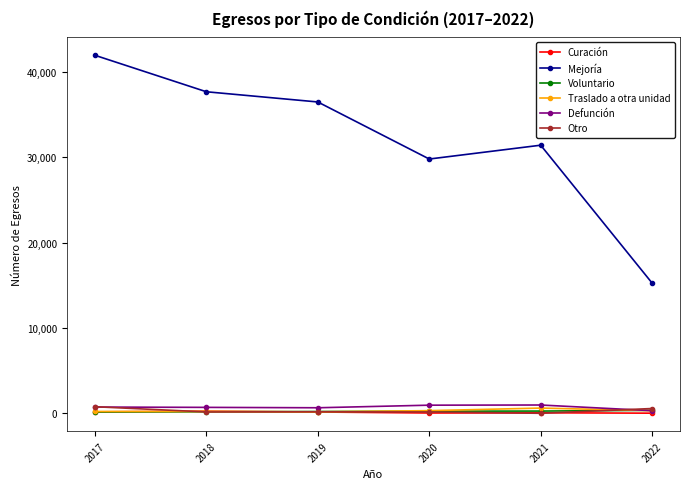

What is the sum of all Voluntario values?

1388